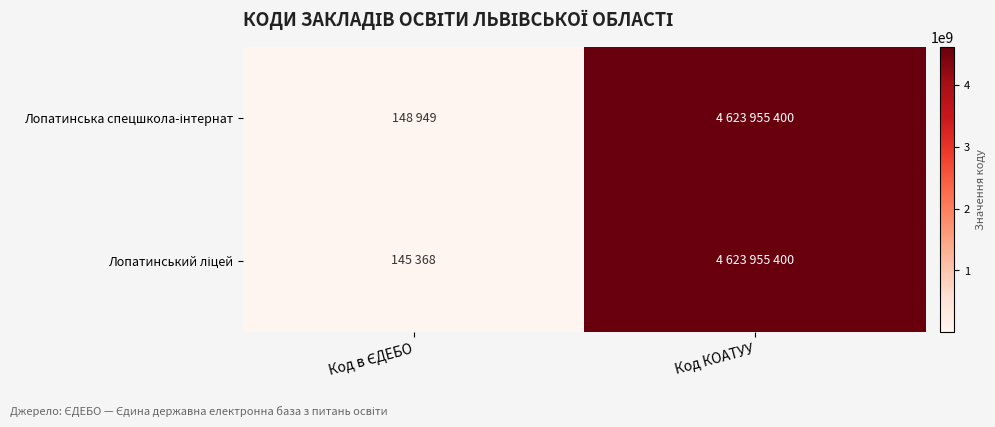

Between Код в ЄДЕБО and Код КОАТУУ, which is larger?

Код КОАТУУ